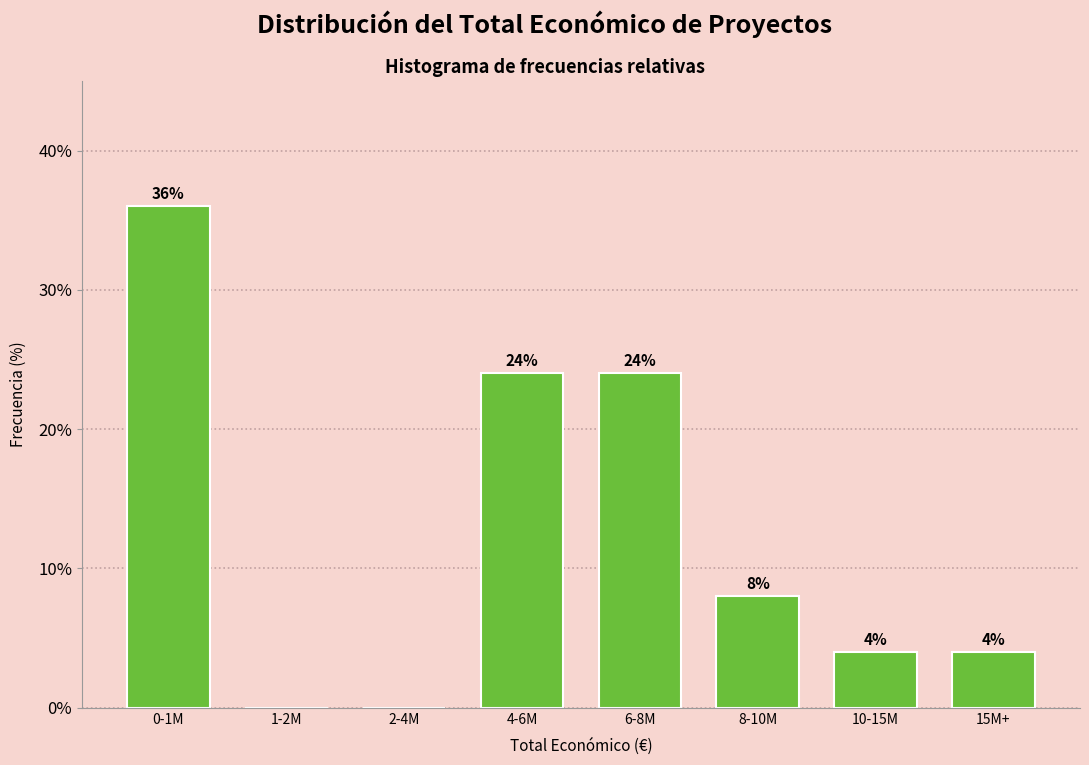

Reading left to right, list all the values displayed in this chart.

0-1M=36	1-2M=0	2-4M=0	4-6M=24	6-8M=24	8-10M=8	10-15M=4	15M+=4